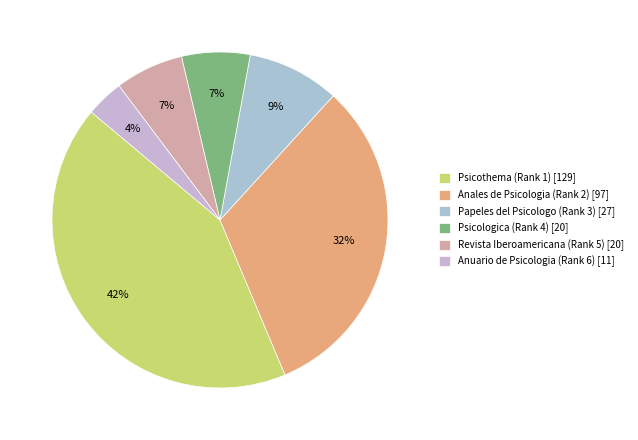

How many segments does this pie chart have?

6